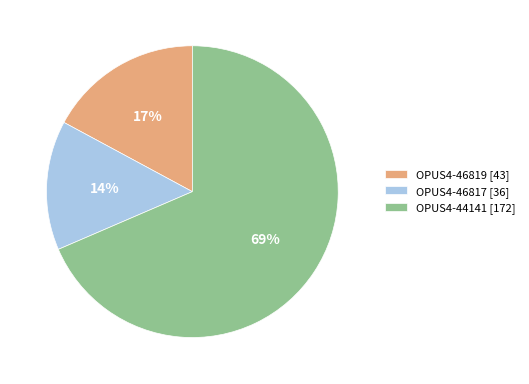

Is the sum of OPUS4-46817 and OPUS4-44141 greater than half?

Yes